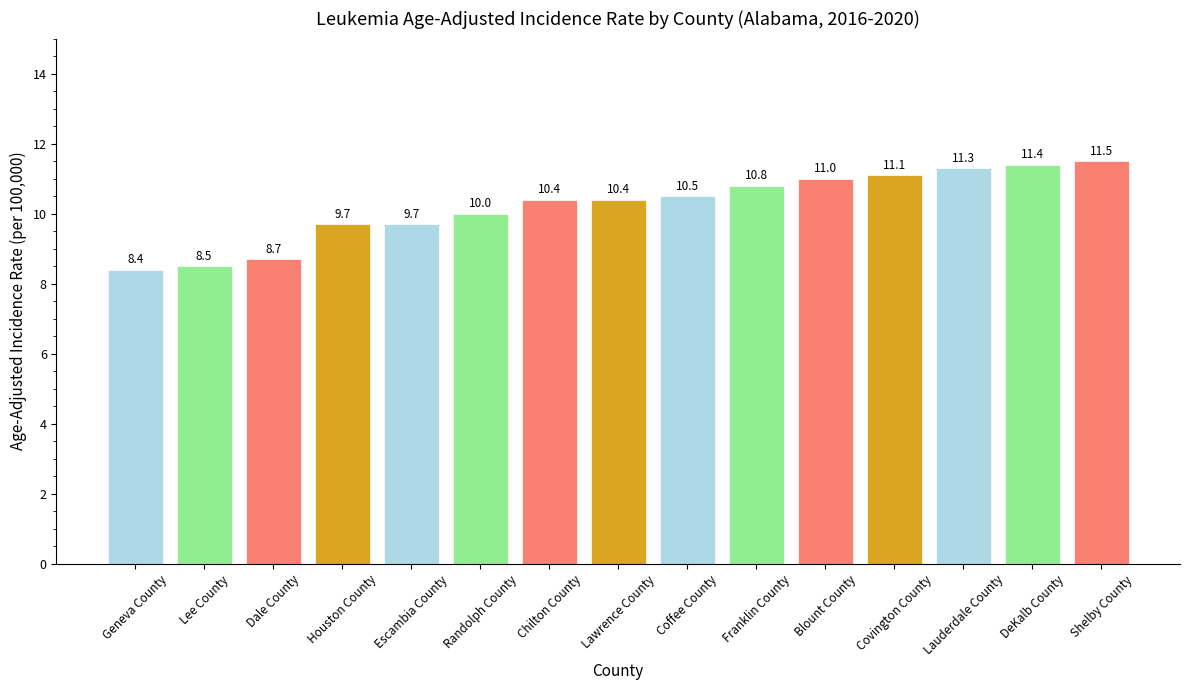

What is the difference between the values at Chilton County and Geneva County?

2.0